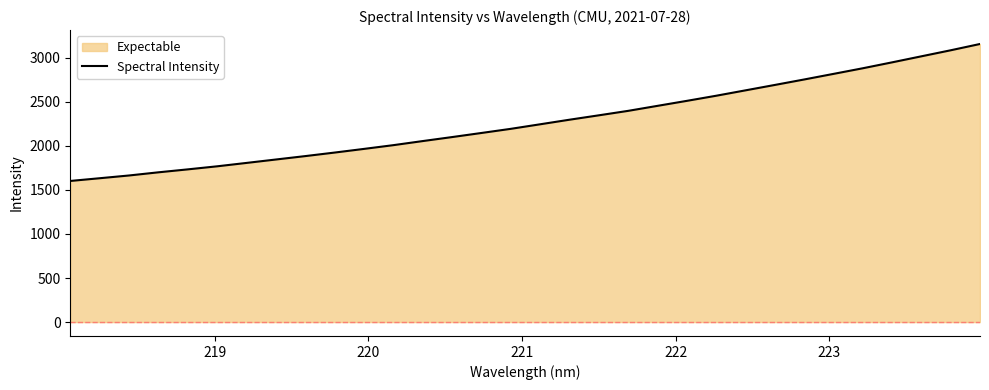

What is the minimum value shown in the chart?

1602.0